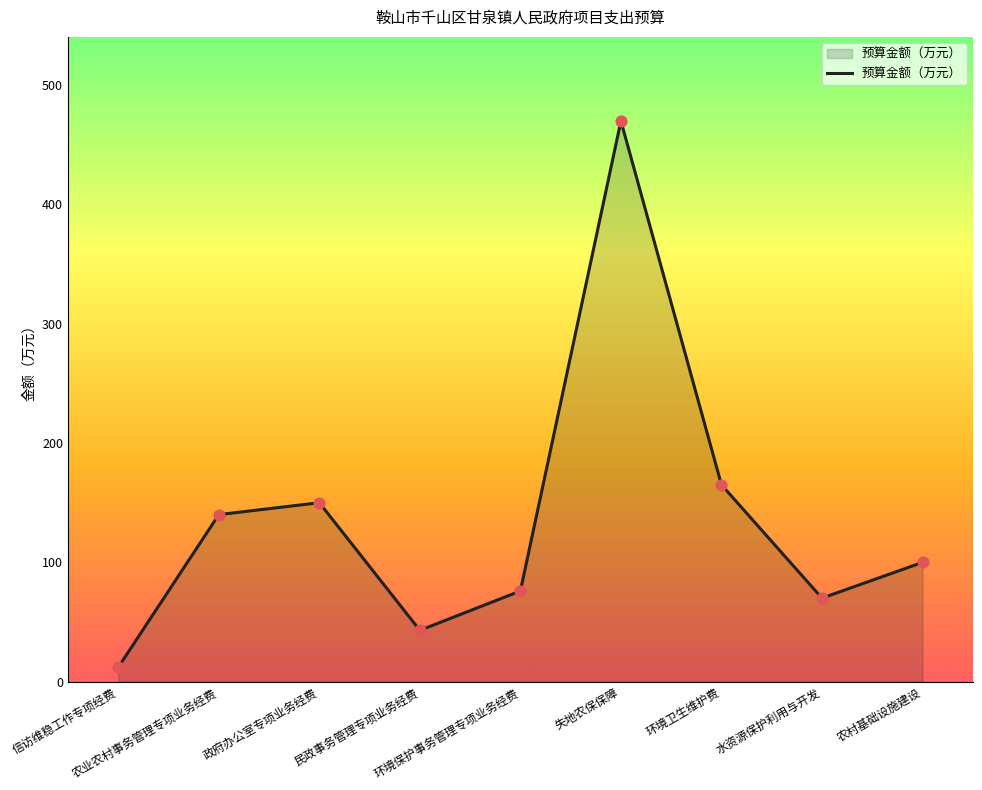

Approximately how many times larger is the value at 失地农保保障 compared to 农村基础设施建设?

4.7